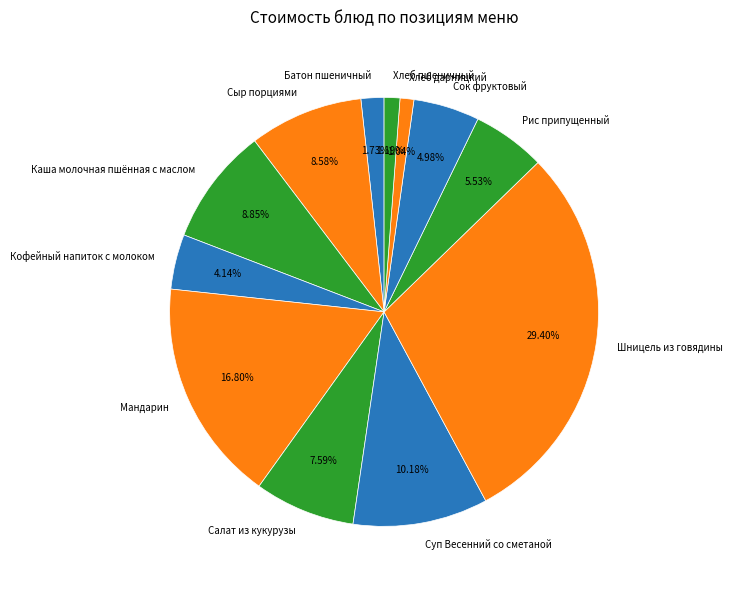

How many slices are in this pie chart?

12